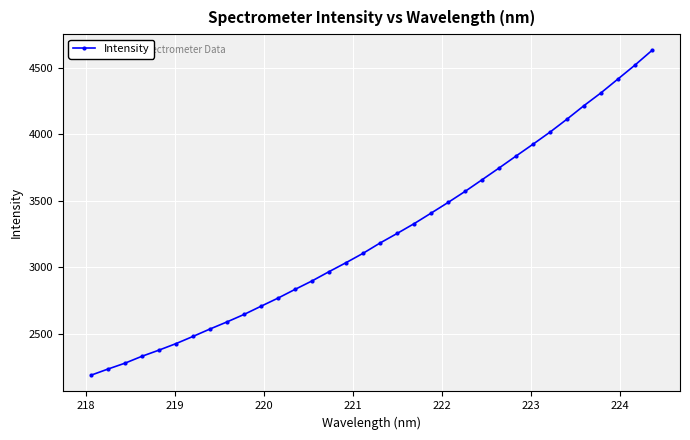

How many lines are shown in the chart?

1